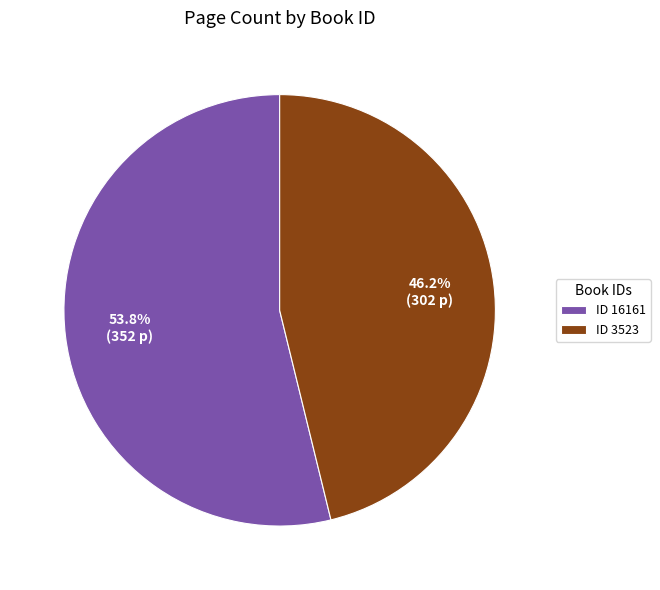

Does ID 16161 represent more than half of the total?

Yes